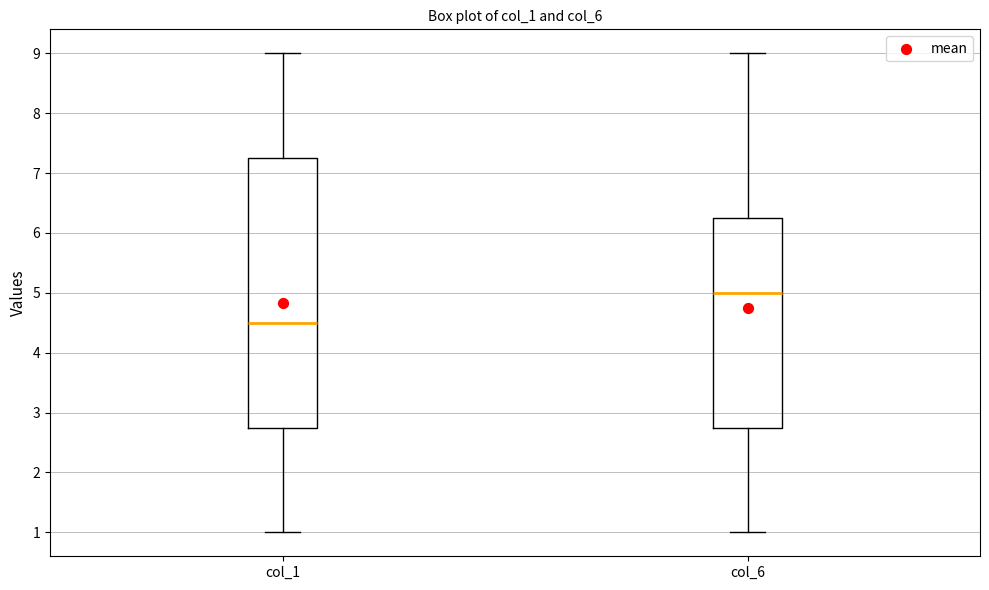

Reading left to right, transcribe this box plot: for each box, give where its median line is, the range the box spans, and where its two whiskers end, as read against the y-axis. The values are not printed on the chart, so give them approximately, as read against the axis.

col_1: median 4.5, box 2.8 to 7.3, whiskers 1.0 to 9.0
col_6: median 5.0, box 2.8 to 6.3, whiskers 1.0 to 9.0